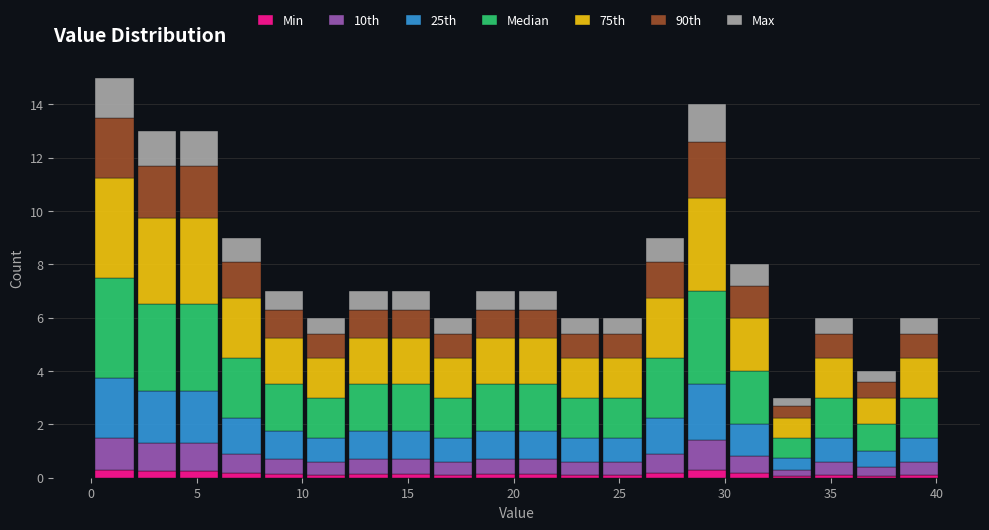

What is the total height of the stacked bar covering 12 to 14 on the x-axis? Neither the bar edges nor the heights are printed on the chart, so give them approximately, as read against the axes.

7